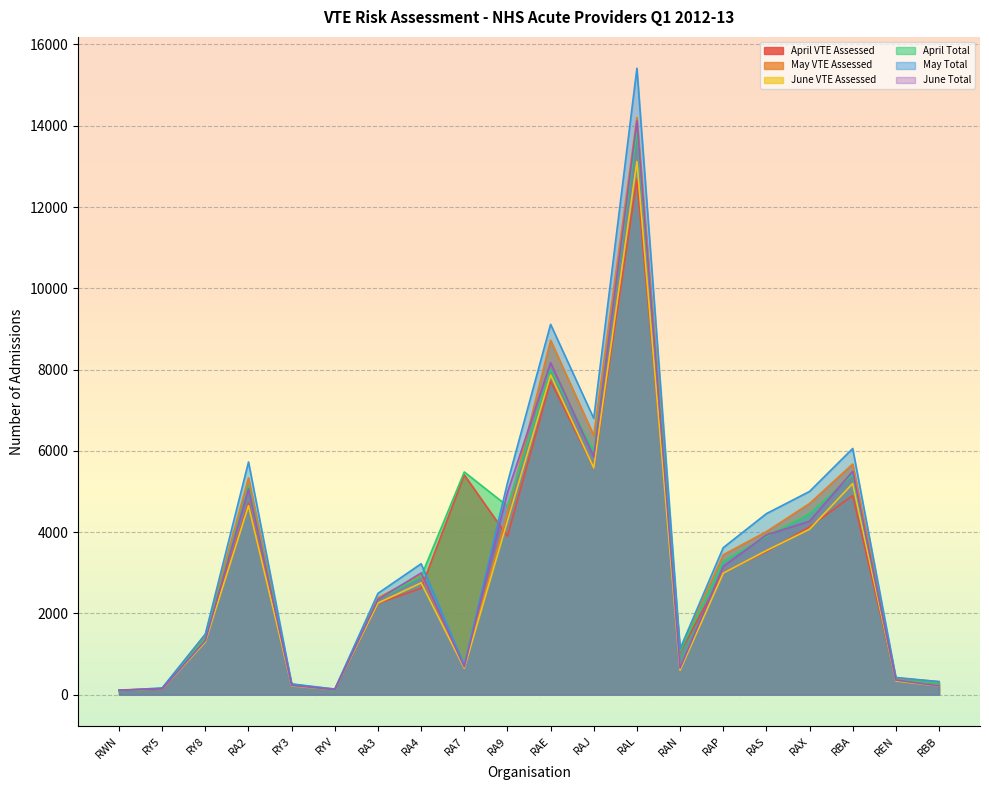

Reading left to right, list all the values displayed in this chart.

April VTE Assessed: 97	141	1368	4706	245	112	2247	2620	5408	3900	7715	5587	12675	1044	3003	3521	4129	4899	358	285
May VTE Assessed: 105	156	1478	5333	252	138	2387	2946	680	4479	8722	6379	14201	1107	3443	4013	4705	5676	412	322
June VTE Assessed: 117	141	1299	4651	220	126	2255	2752	653	4274	7872	5581	13119	603	2992	3547	4072	5196	339	216
April Total: 97	151	1386	5142	260	112	2343	2910	5481	4644	7998	6001	13882	1075	3276	3895	4452	5418	362	285
May Total: 105	168	1492	5726	267	139	2494	3223	729	5212	9114	6799	15415	1129	3618	4455	5002	6059	425	322
June Total: 117	144	1334	5065	230	128	2343	2996	685	4976	8169	5856	14121	655	3158	3932	4269	5497	361	216